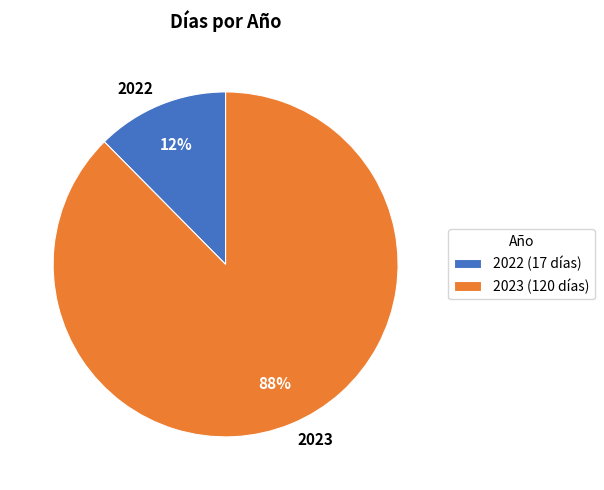

True or false: 2022 accounts for 6% of the total.

False